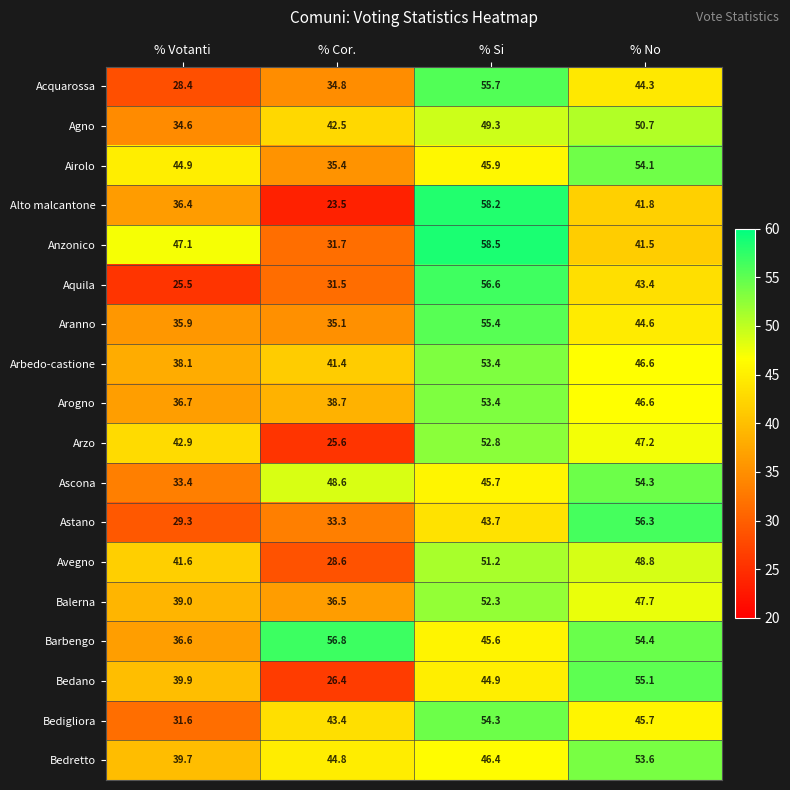

What is the spread (max minus min) of values at % Cor.?

33.3